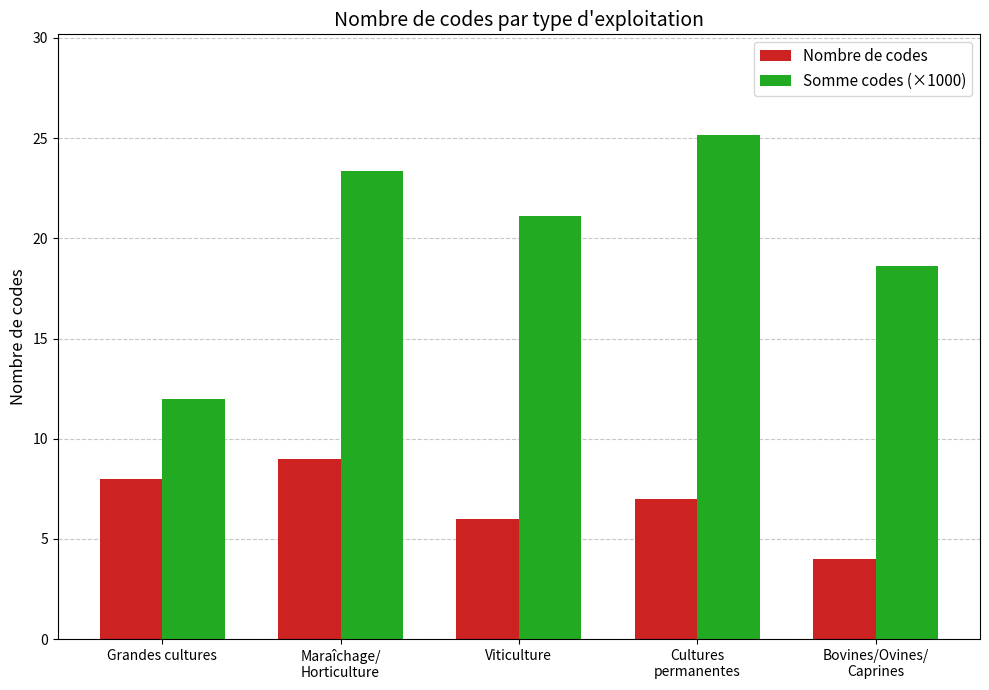

How many bars are there in each group?

2